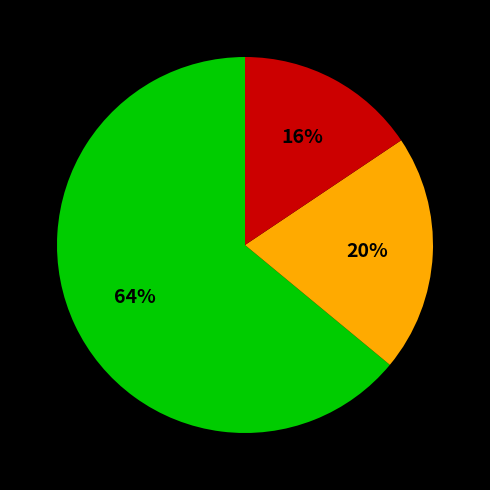

Is there any slice that represents more than half of the pie?

Yes